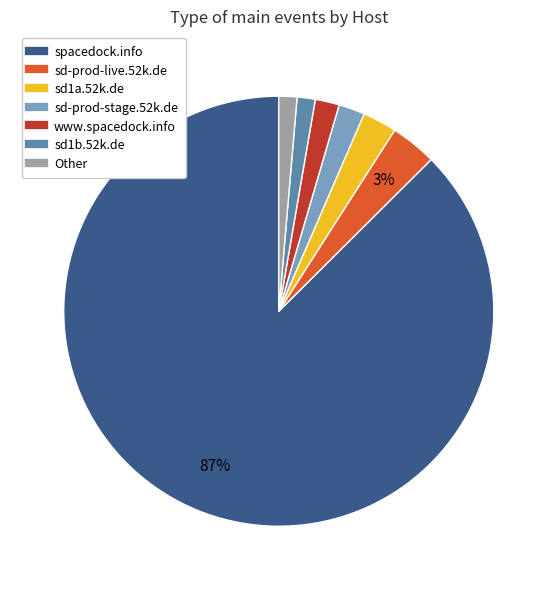

What percentage is the sd-prod-live.52k.de slice, to the nearest percent?

3%